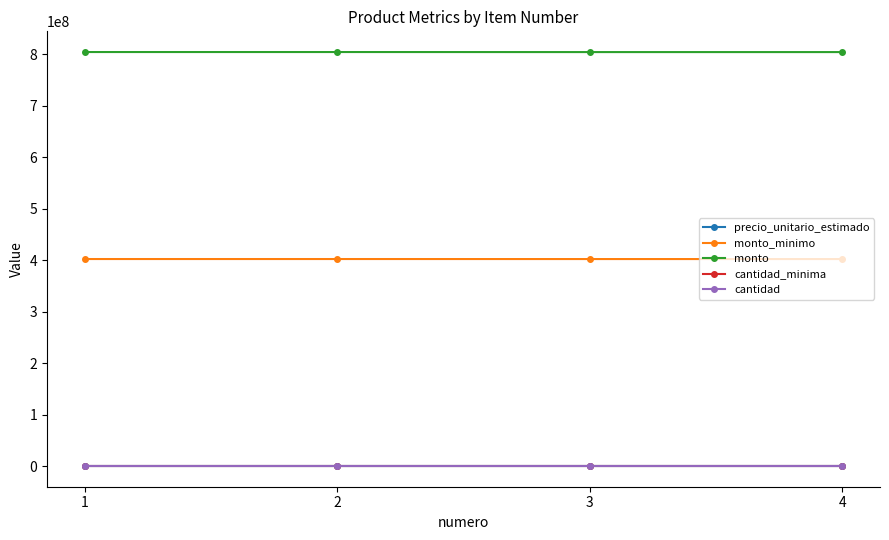

True or false: monto and precio_unitario_estimado cross at least once.

False